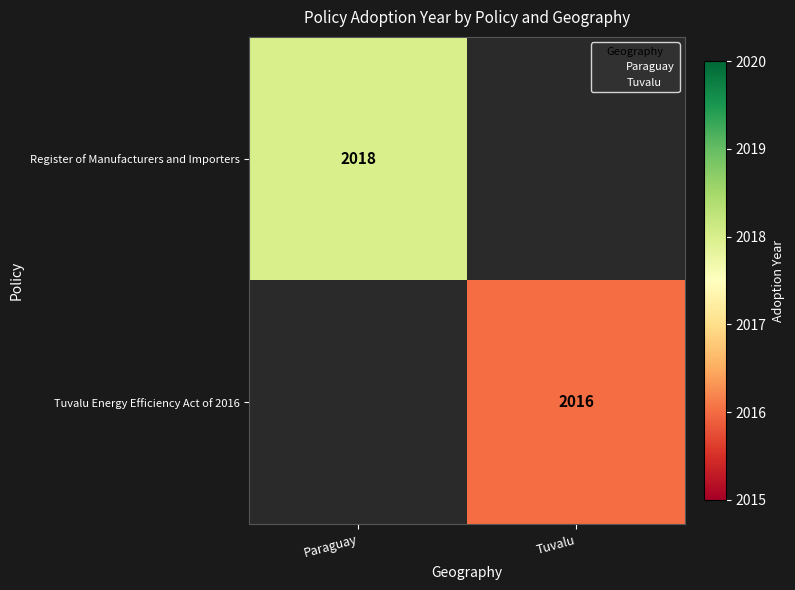

The value of Register of Manufacturers and Importers at Paraguay is 2018. True or false?

True